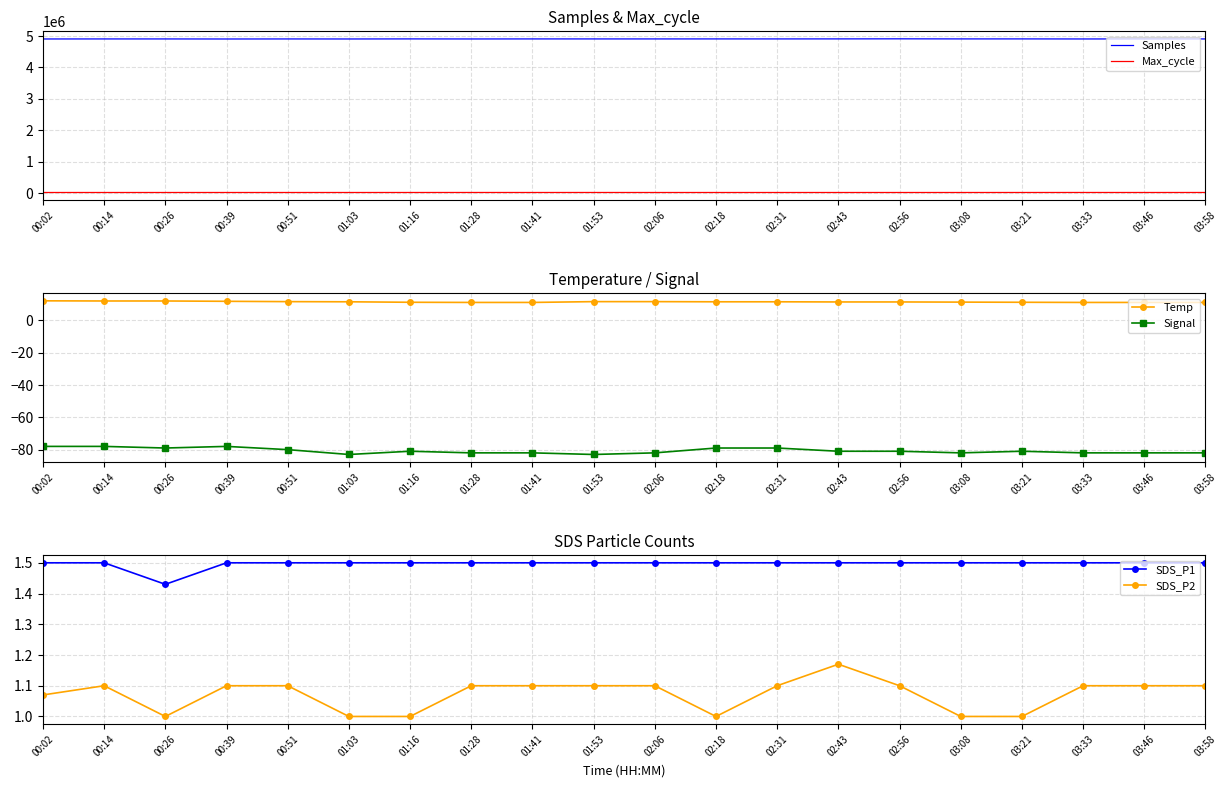

At how many categories does at least one series exceed 2450356?

20